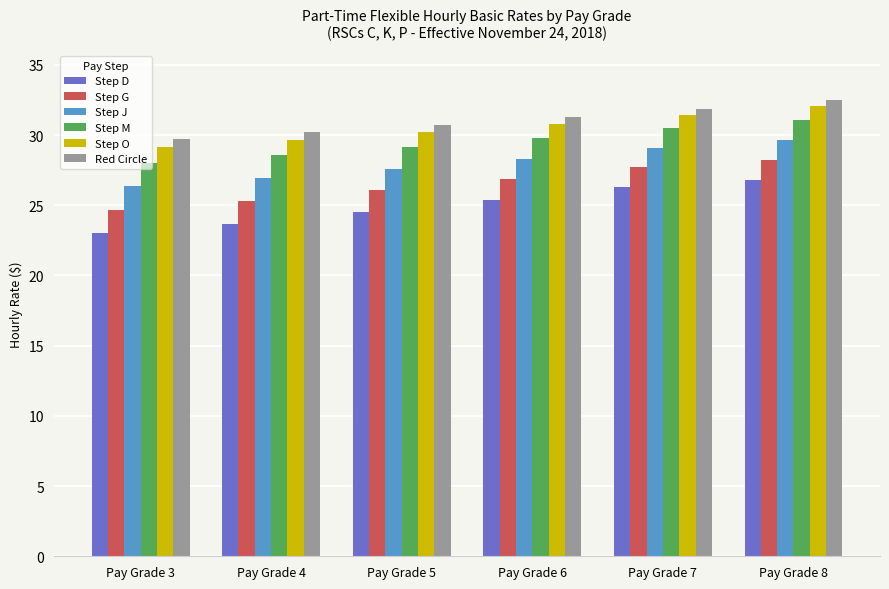

What are all the series names shown in the legend?

Step D, Step G, Step J, Step M, Step O, Red Circle